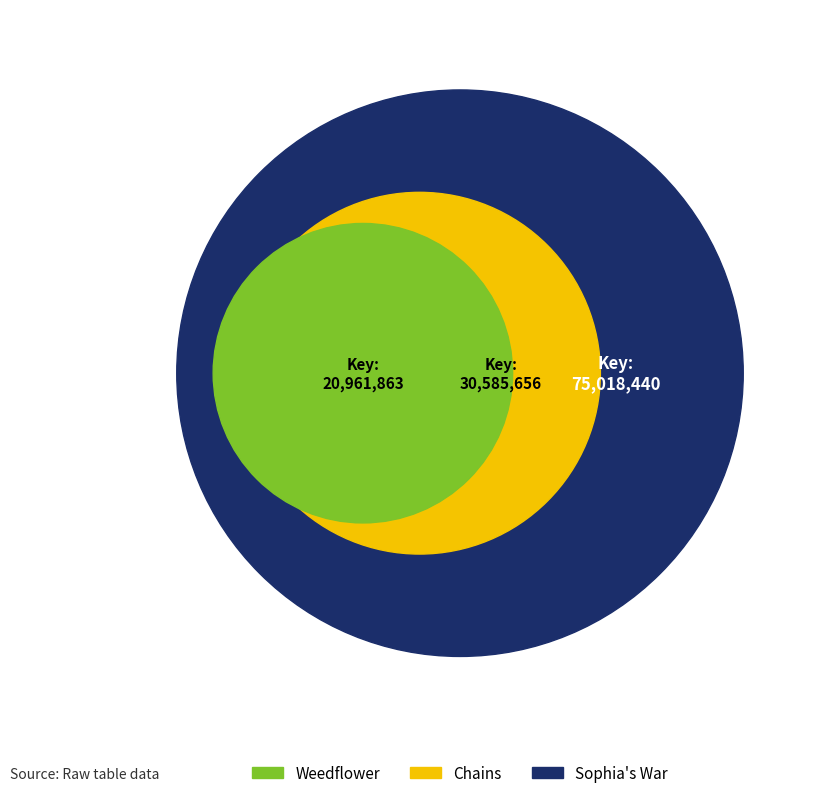

Do Sophia's War and Chains together represent more than half of the pie?

Yes